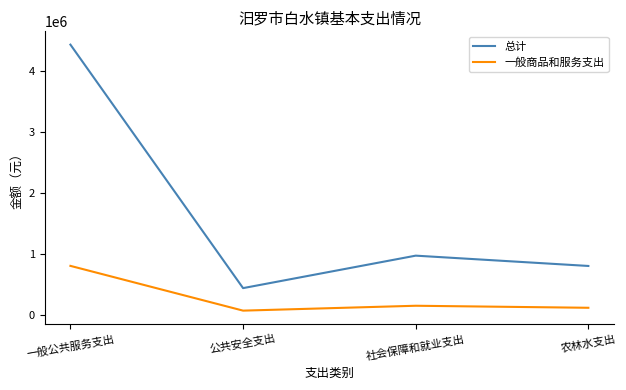

At which label does 总计 reach its peak?

一般公共服务支出